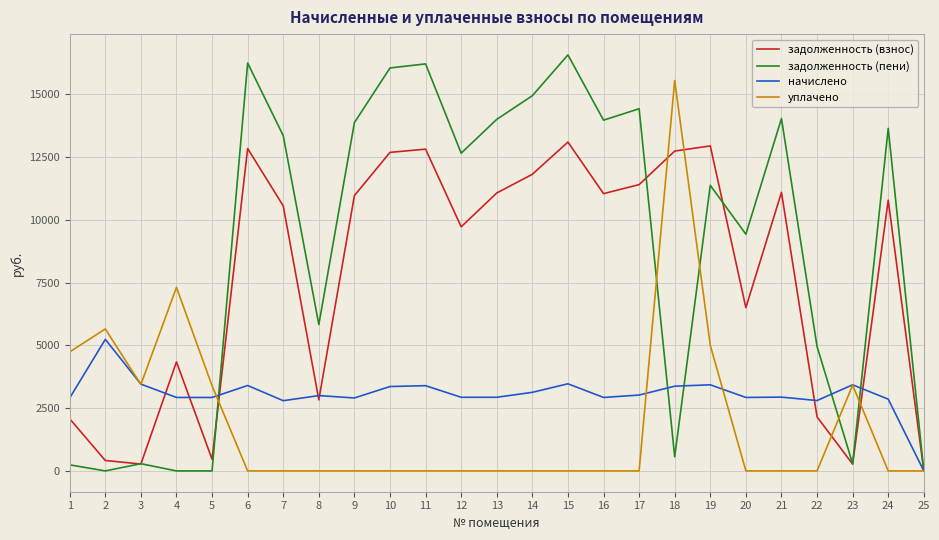

Which series has the widest spread of values?

задолженность (пени)